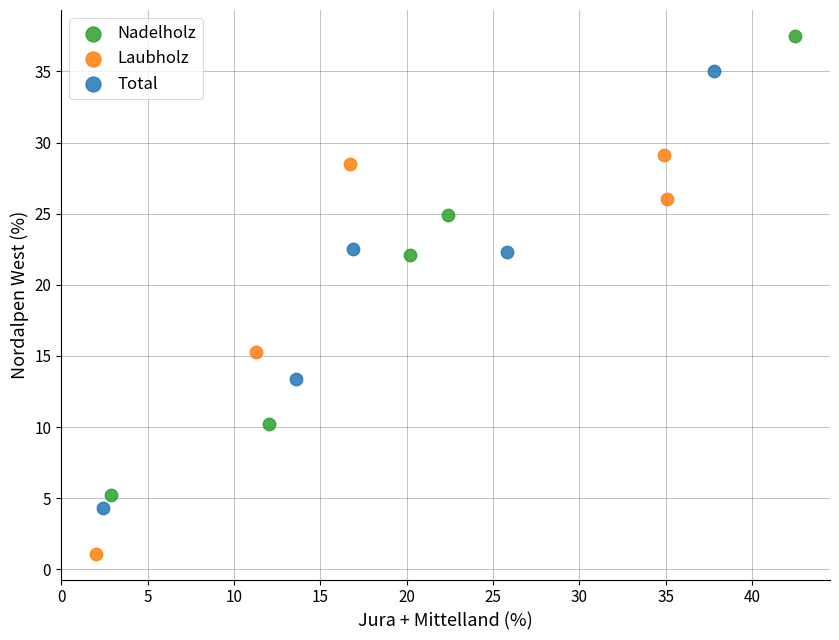

Which series contains the lowest Y value?

Laubholz